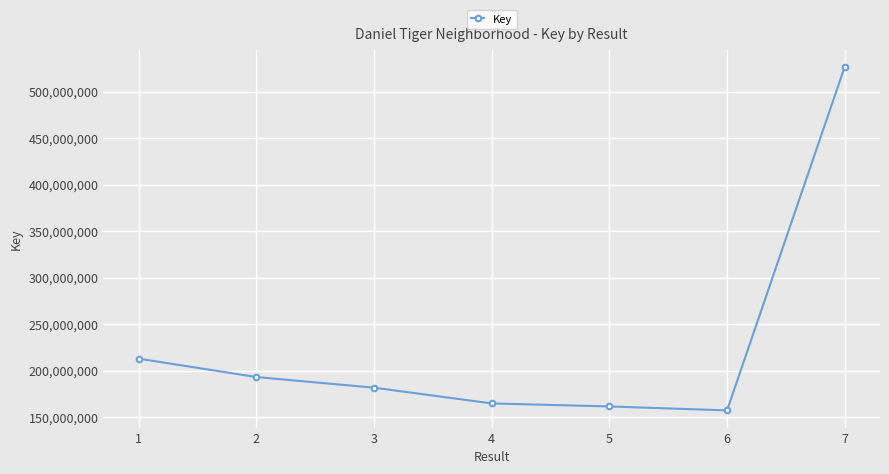

How many lines are shown in the chart?

1